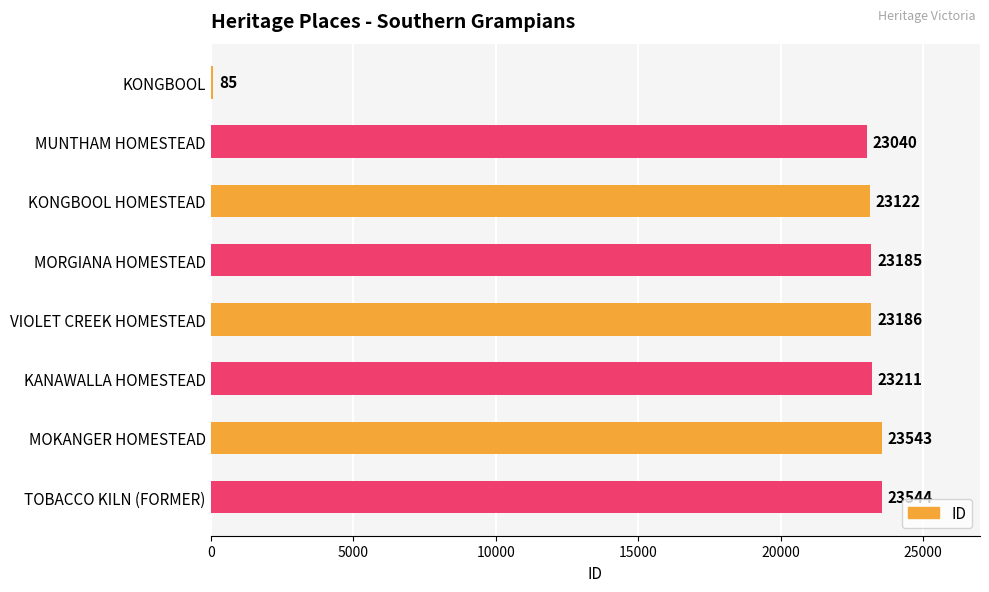

The value at MUNTHAM HOMESTEAD is 38655. True or false?

False